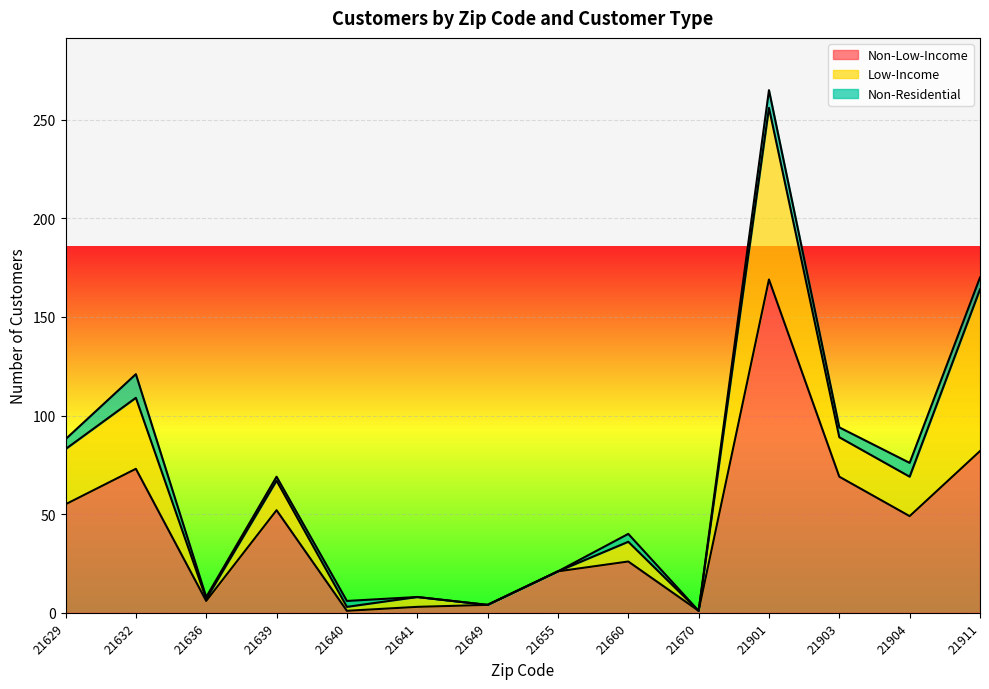

After their last crossing, which series has the higher values: Non-Low-Income or Non-Residential?

Non-Low-Income